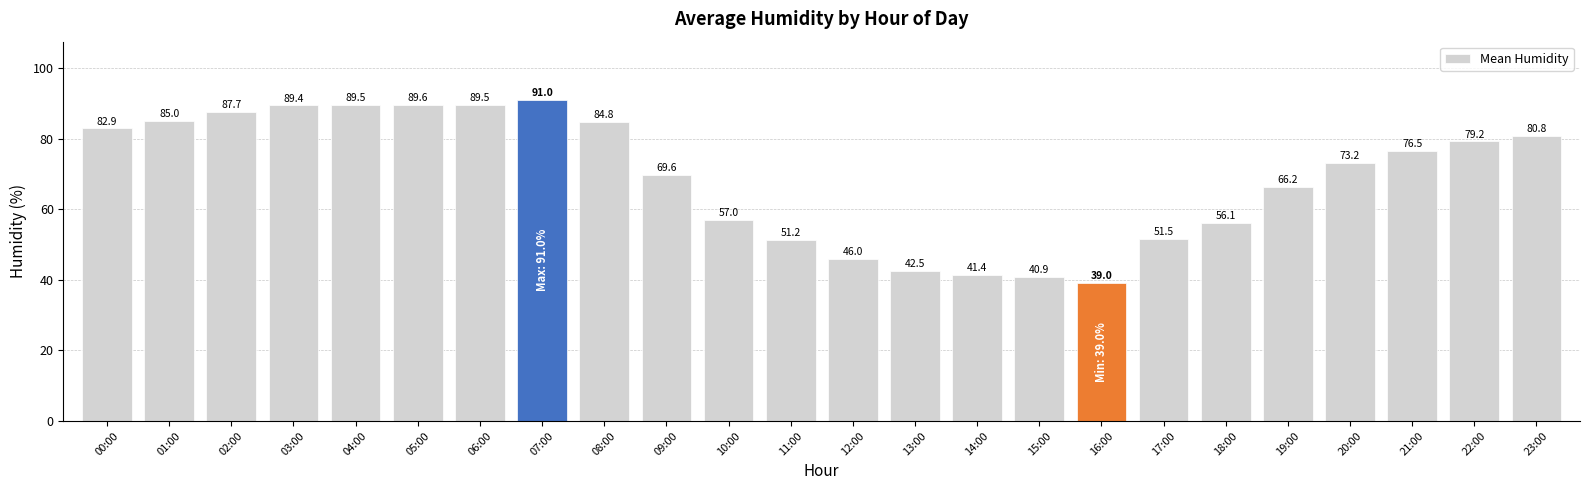

True or false: the data shows 23.1 at 06:00.

False